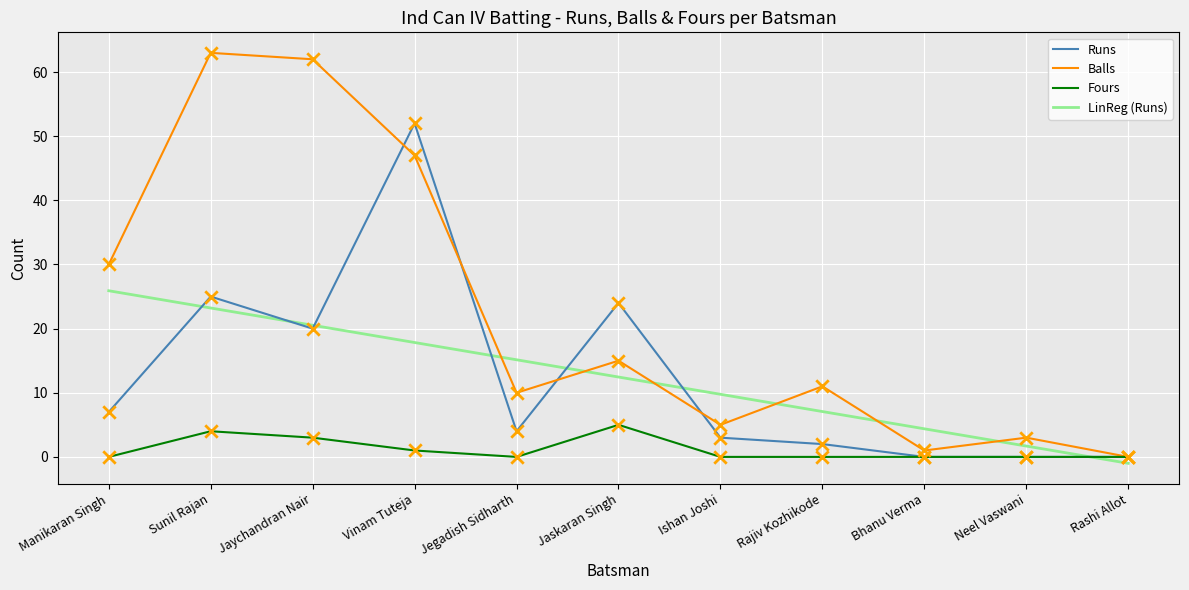

At how many categories does at least one series exceed 34?

3